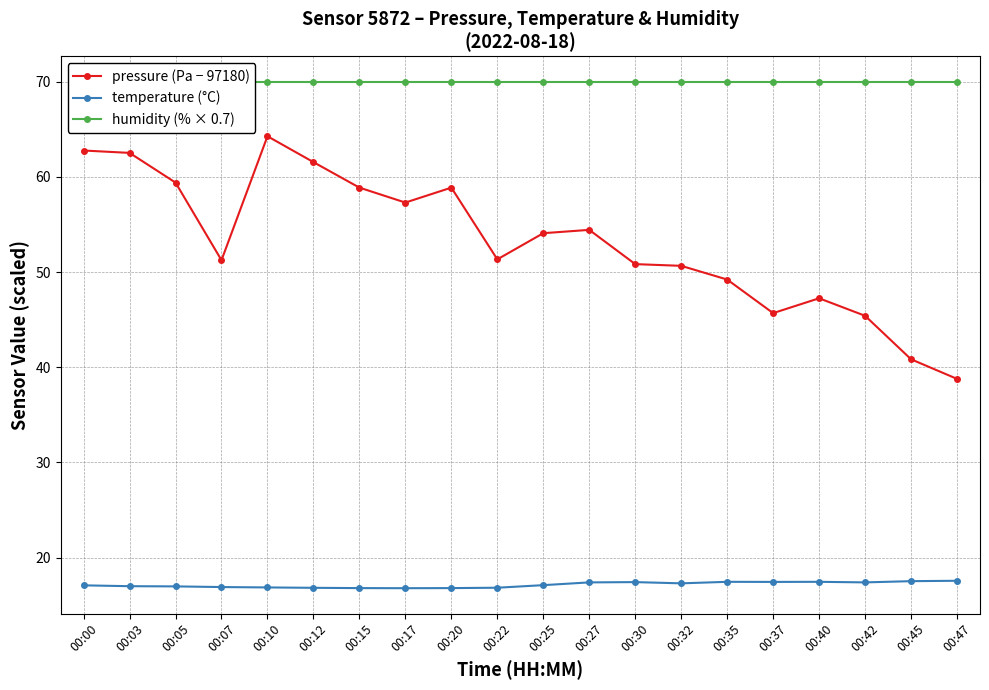

The value of humidity (% × 0.7) at 00:15 is 119.8. True or false?

False